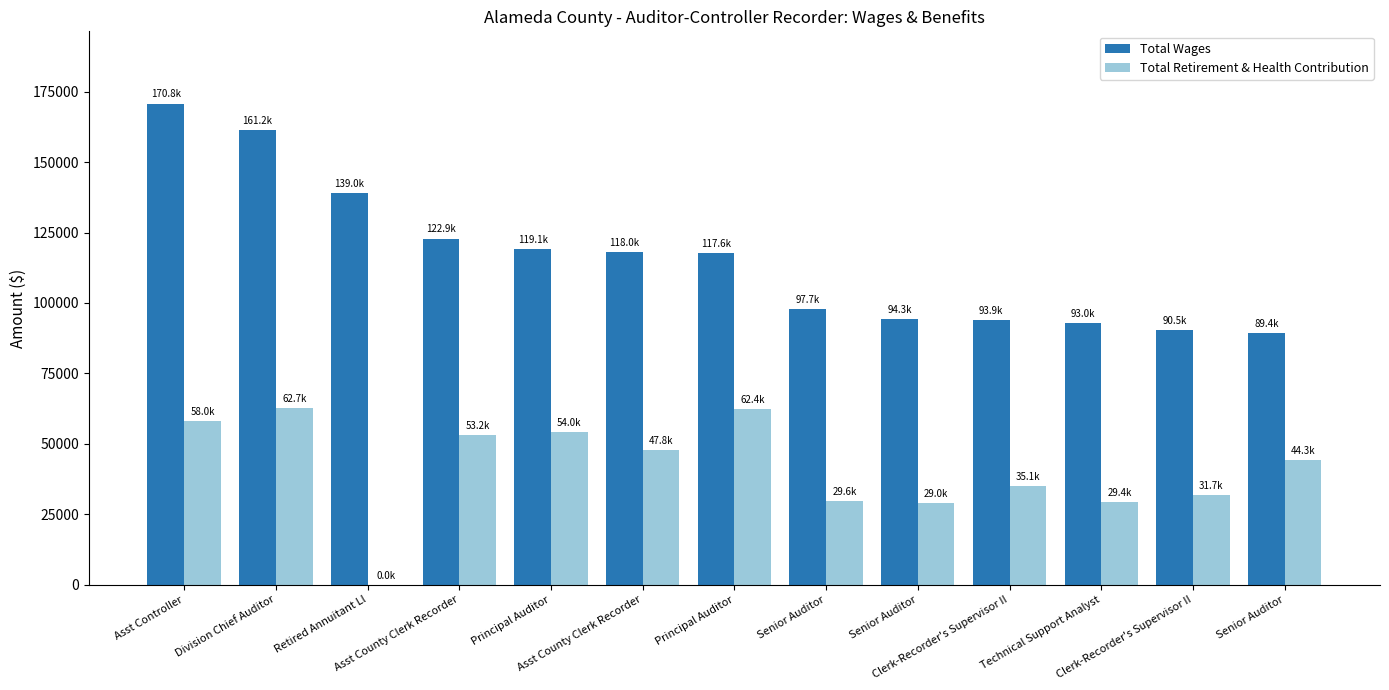

What is the minimum value for Total Wages?

89407